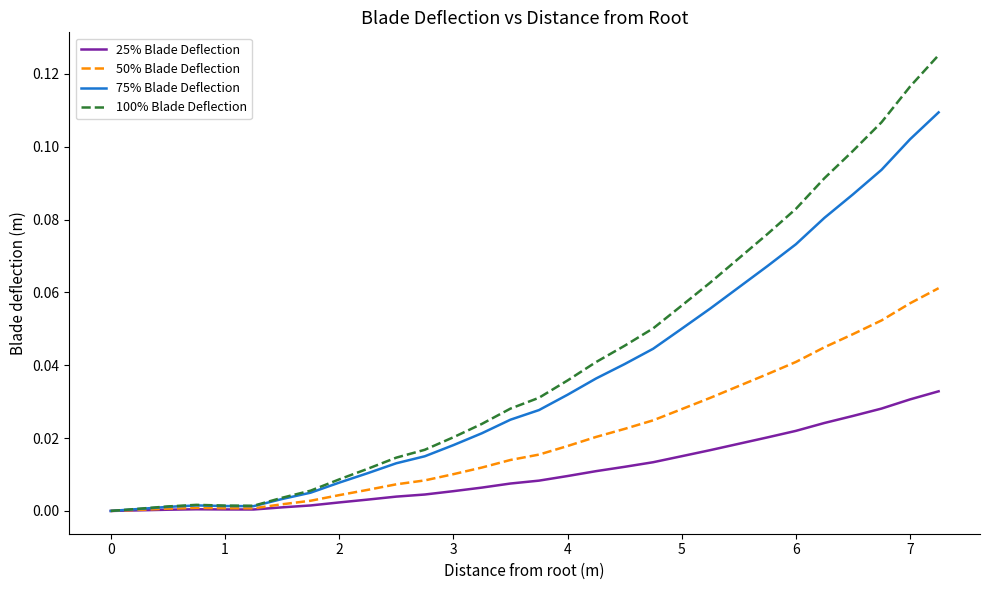

Which series has the widest spread of values?

100% Blade Deflection